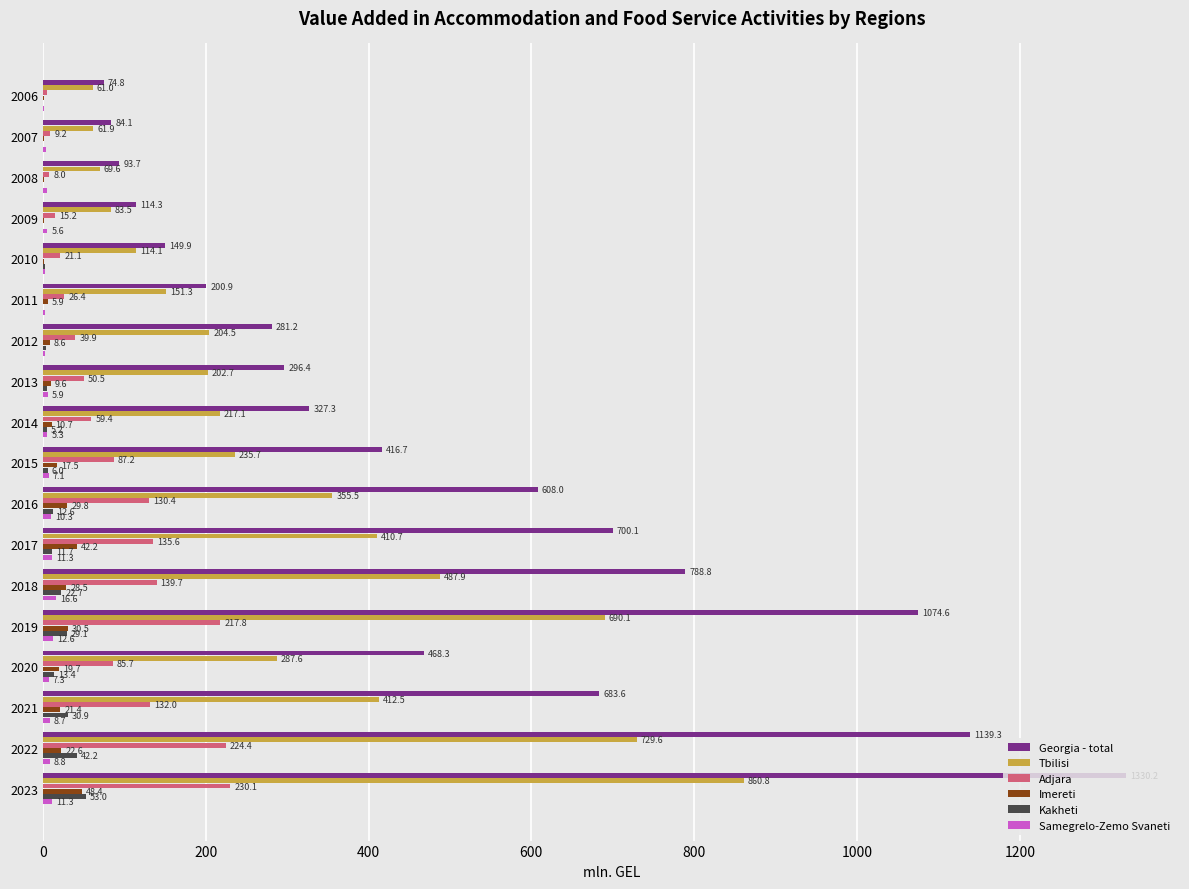

At which category is the sum across all series the highest?

2023